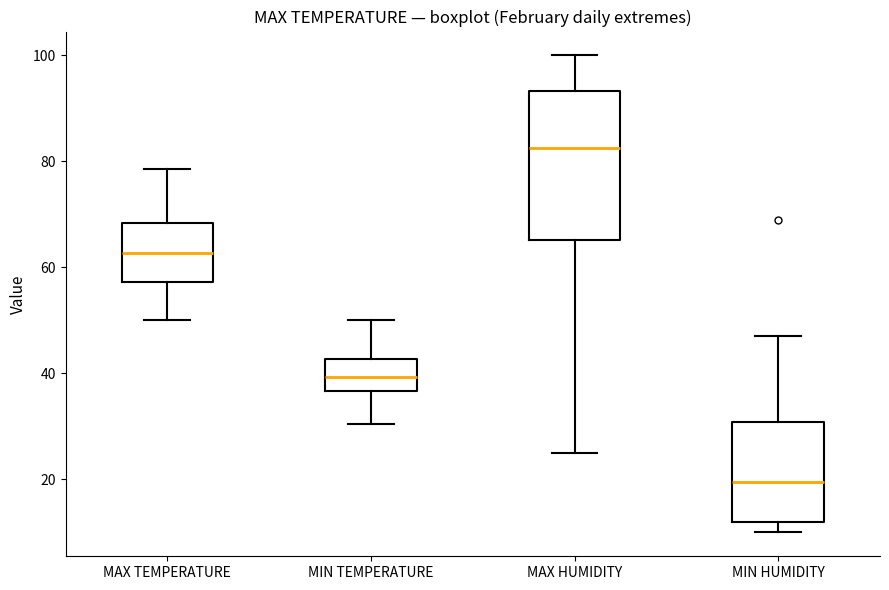

Comparing the boxes themselves (not the whiskers), which one is the tallest?

MAX HUMIDITY